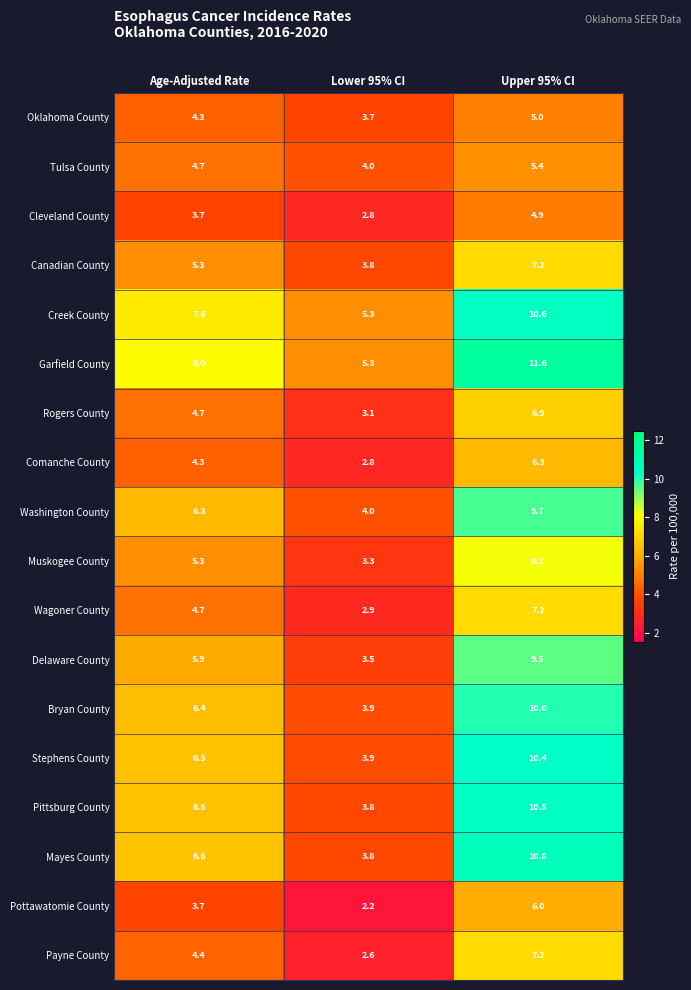

Rank the categories by Washington County value from highest to lowest.

Upper 95% CI, Age-Adjusted Rate, Lower 95% CI